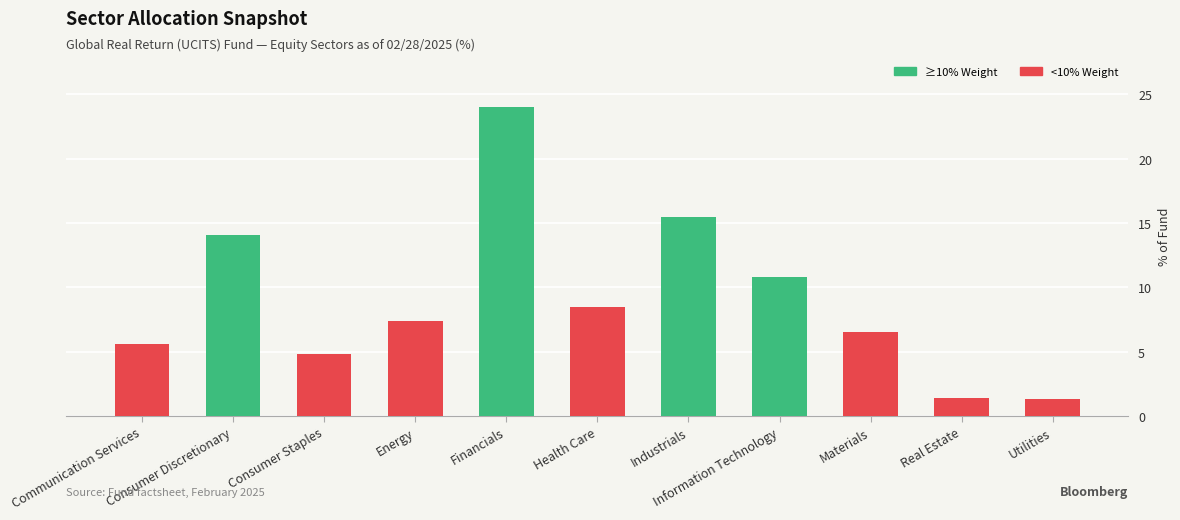

Reading right to left, list all the values displayed in this chart.

Above Threshold (≥10%): 0.0	0.0	0.0	10.8	15.5	0.0	24.0	0.0	0.0	14.1	0.0
Below Threshold (<10%): 1.3	1.4	6.5	0.0	0.0	8.5	0.0	7.4	4.8	0.0	5.6